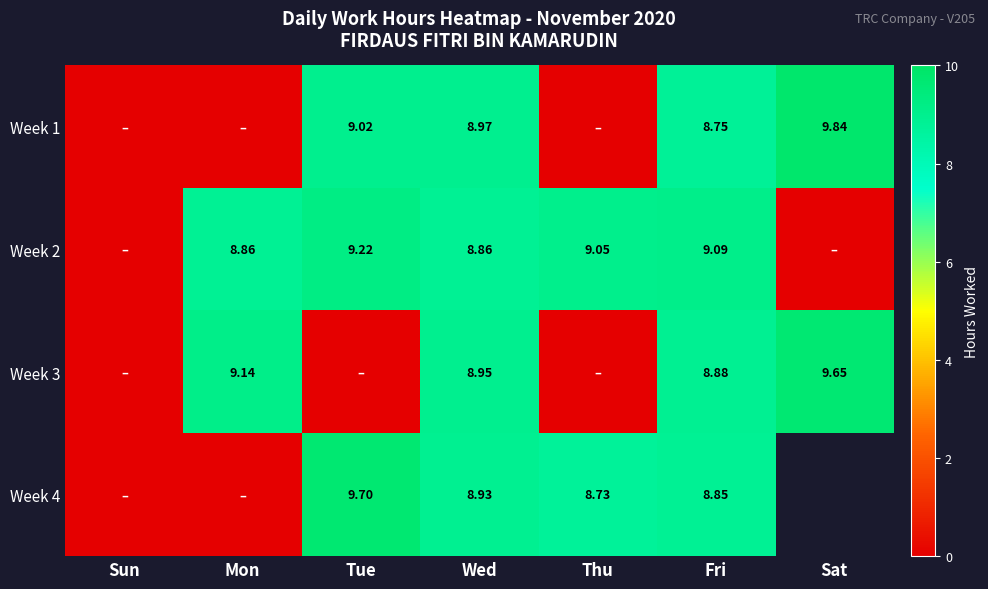

What is the greatest value displayed?

9.8